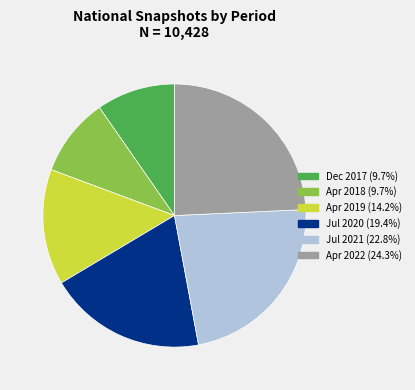

Does any single category account for the majority?

No